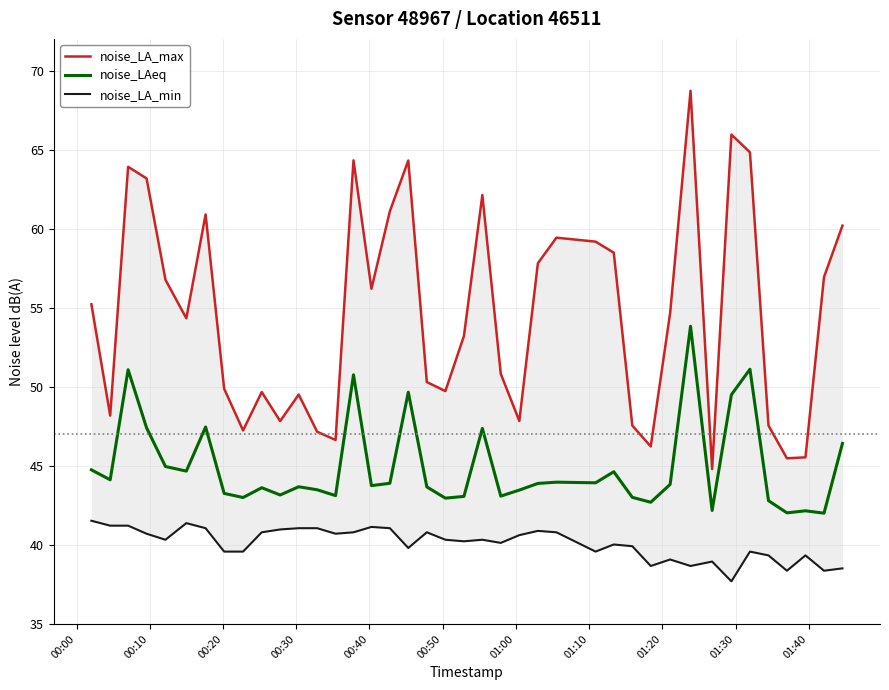

What is the maximum value for noise_LAeq?

53.8